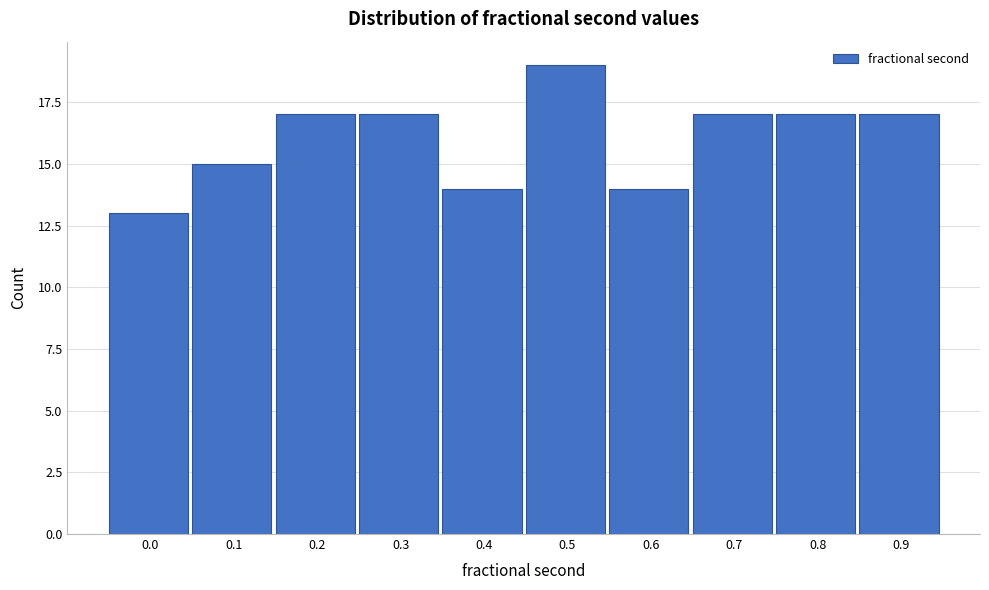

Reading right to left, what are all the values shown in this chart?

17	17	17	14	19	14	17	17	15	13